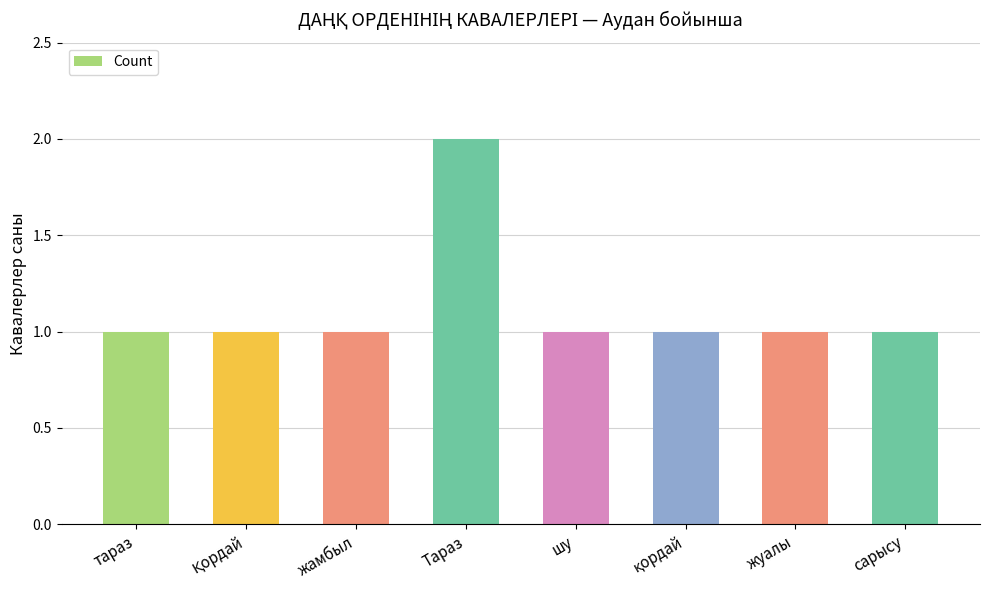

Approximately how many times larger is the value at шу compared to сарысу?

1.0